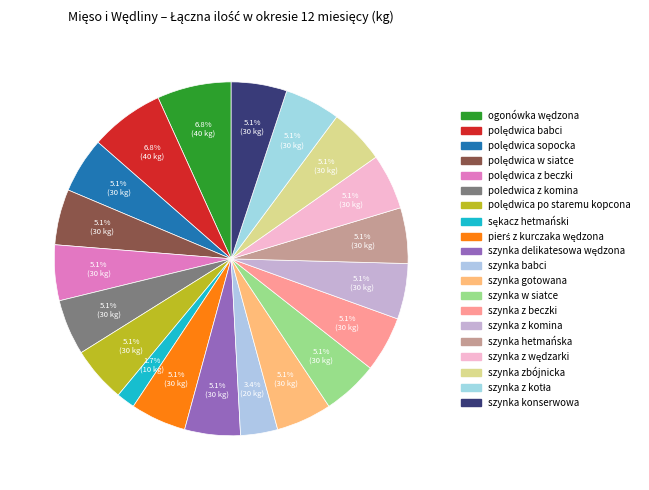

How much of the chart is everything except szynka z wędzarki?

94.9%